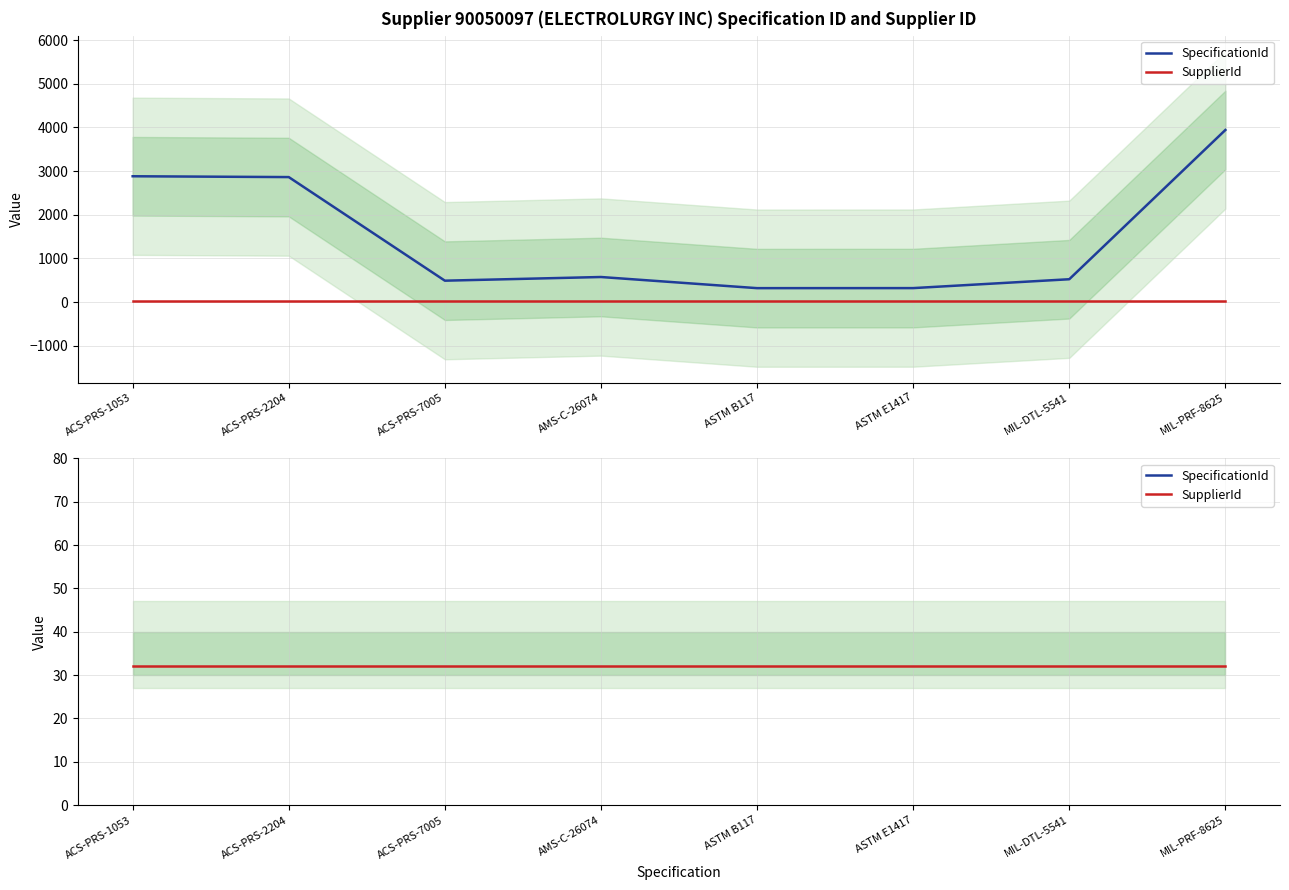

Between MIL-PRF-8625 and ASTM B117, which is larger?

MIL-PRF-8625